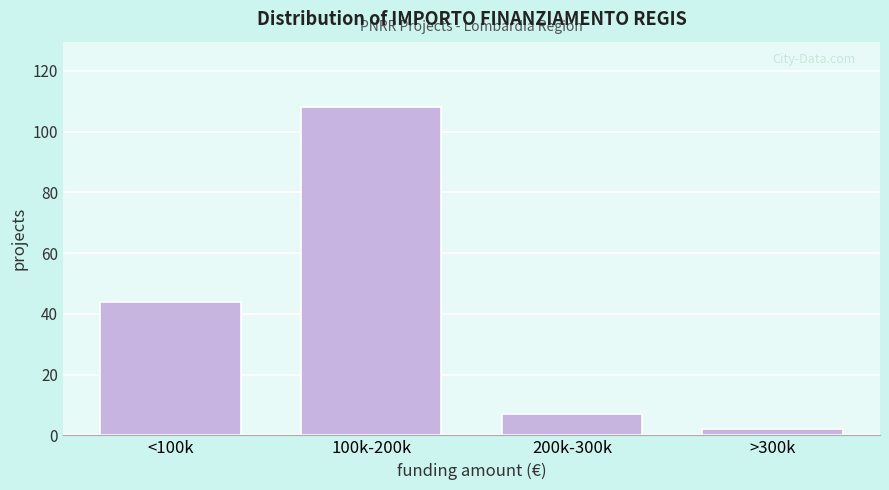

Reading left to right, list all the values displayed in this chart.

<100k=44	100k-200k=108	200k-300k=7	>300k=2